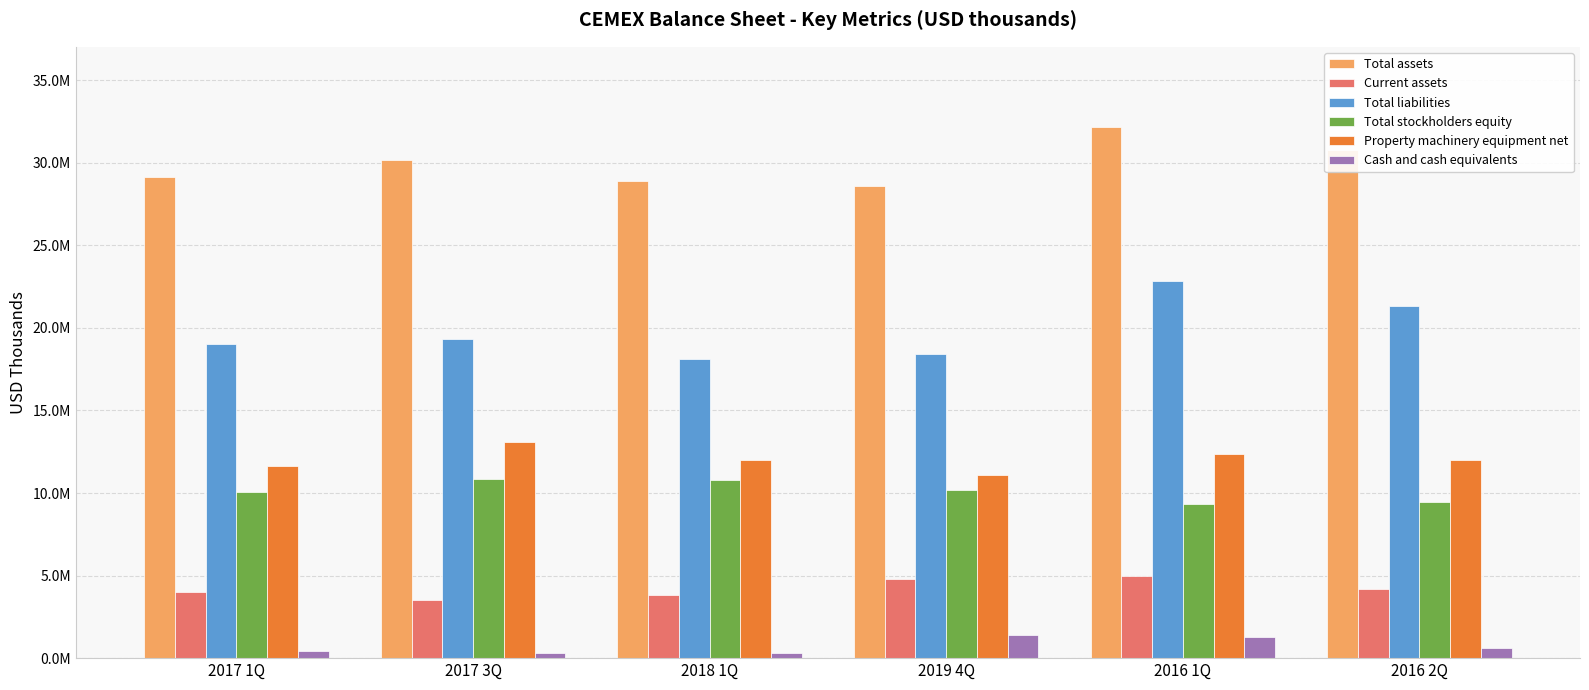

Which series has the widest spread of values?

Total liabilities